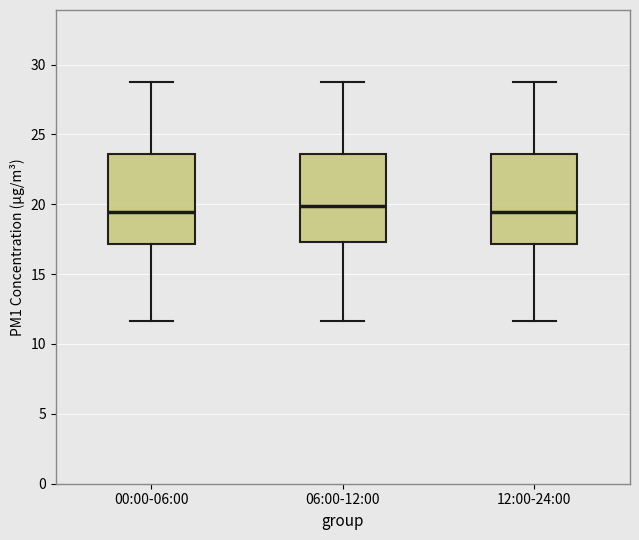

Reading left to right, transcribe this box plot: for each box, give where its median line is, the range the box spans, and where its two whiskers end, as read against the y-axis. The values are not printed on the chart, so give them approximately, as read against the axis.

00:00-06:00: median 19.5, box 17.0 to 23.5, whiskers 11.5 to 28.5
06:00-12:00: median 20.0, box 17.5 to 23.5, whiskers 11.5 to 28.5
12:00-24:00: median 19.5, box 17.0 to 23.5, whiskers 11.5 to 28.5